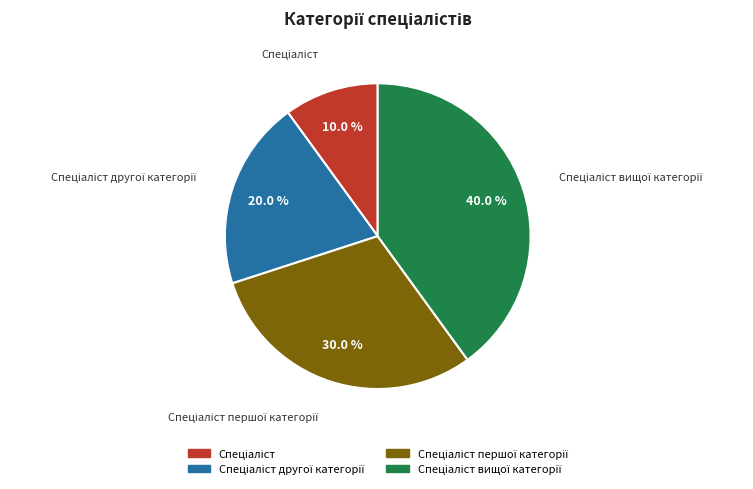

Is there a majority slice in this chart?

No